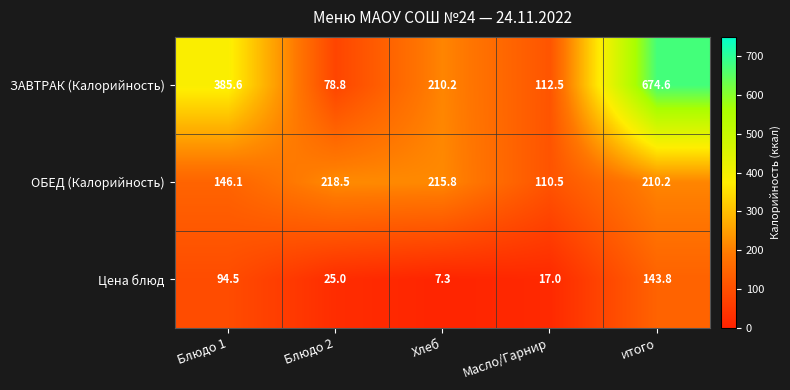

The value of ОБЕД (Калорийность) at Масло/Гарнир is 110.5. True or false?

True